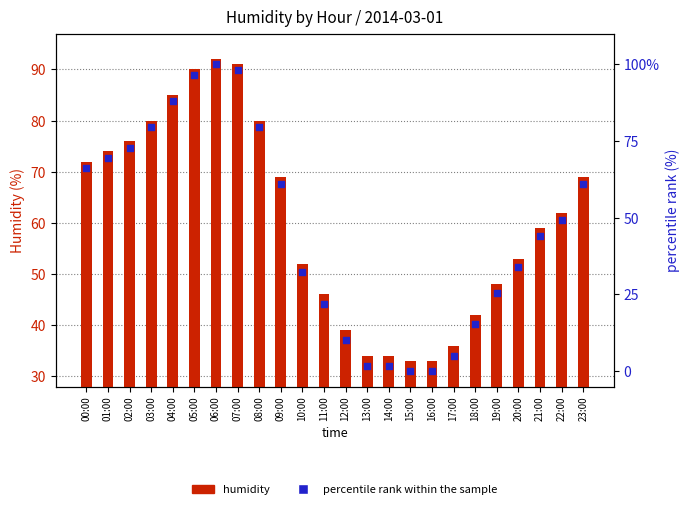

Which series contains the lowest Y value?

percentile rank within the sample